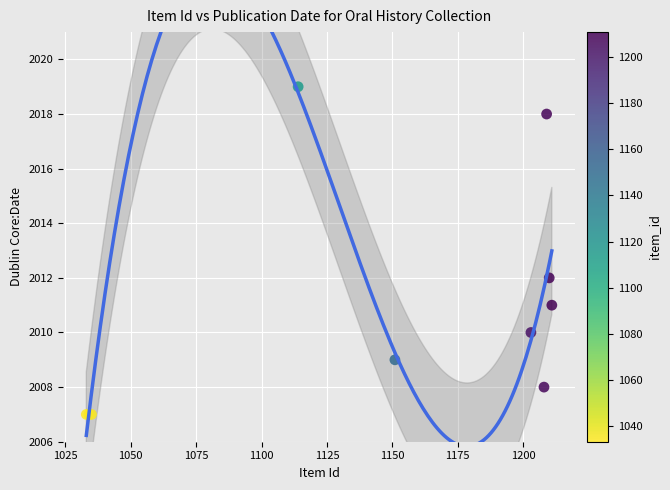

What Y value in the scatter plot is closest to 2013?

2012